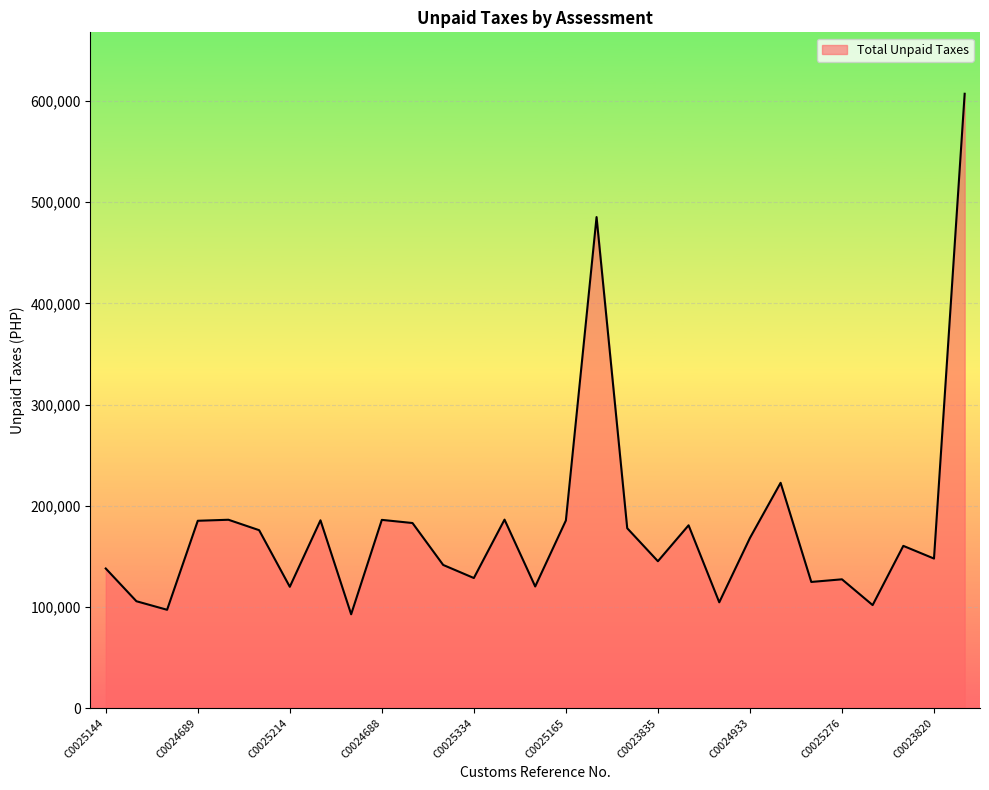

What is the maximum value shown in the chart?

607242